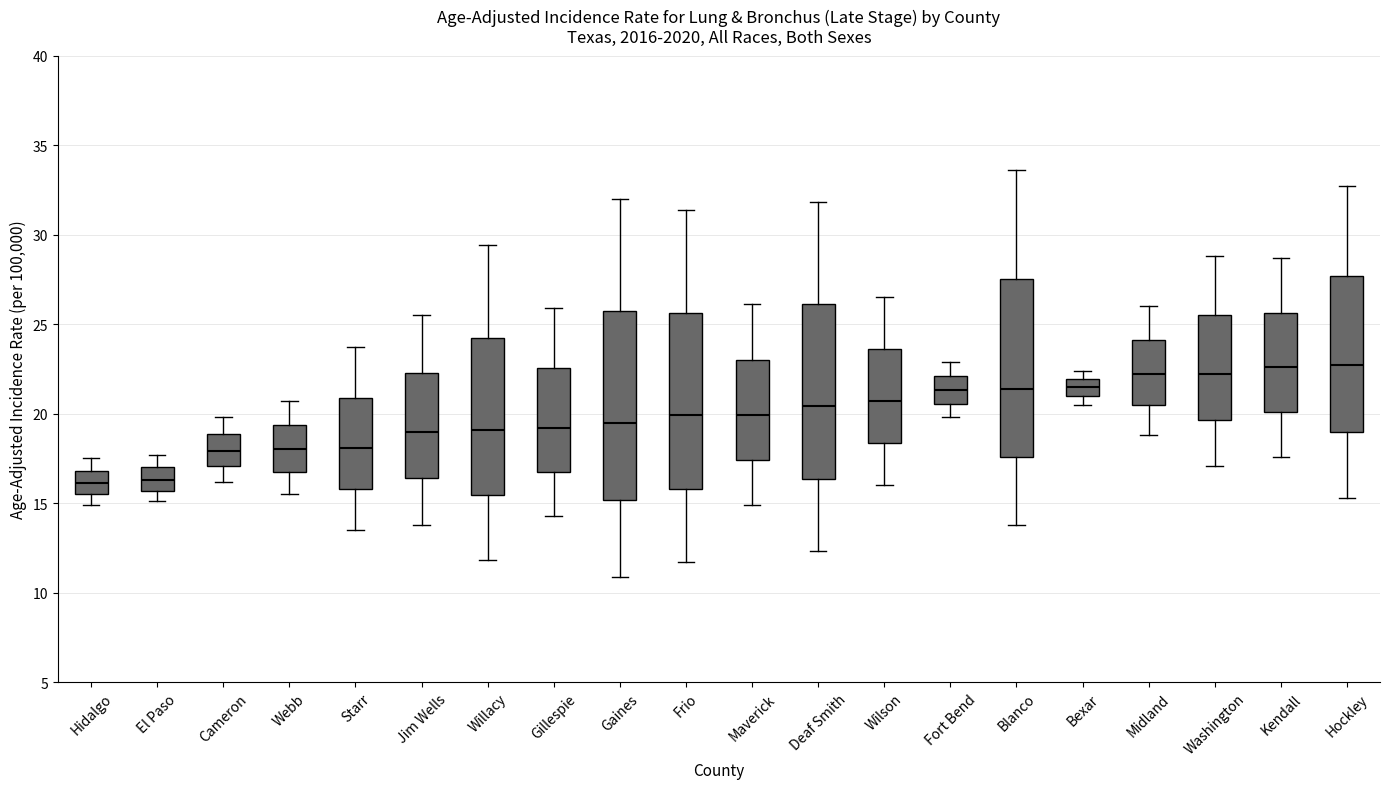

Where does the median line of the box for Bexar sit on the y-axis? The values are not printed on the chart, so give them approximately, as read against the axis.

21.5